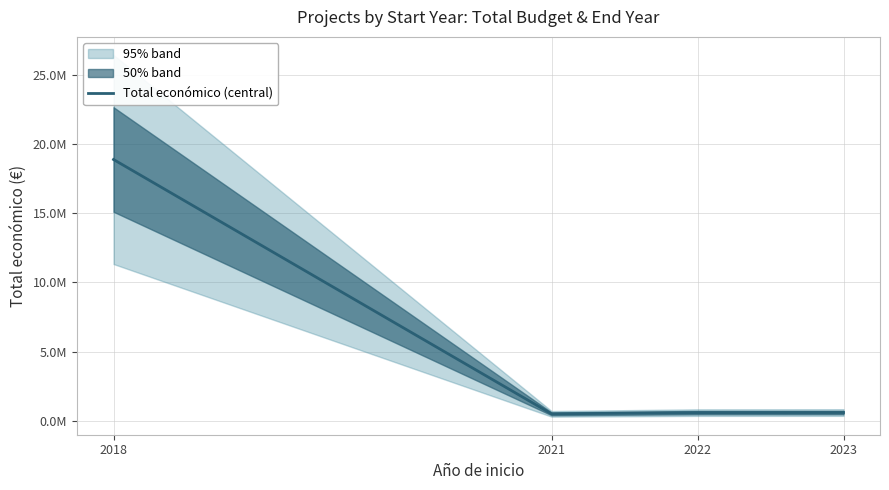

Count the number of data series in this chart.

1